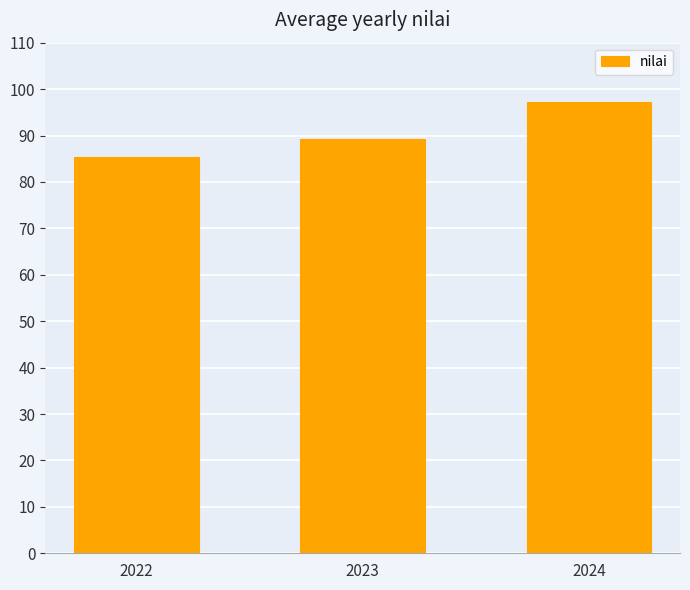

Reading left to right, extract all data points from this chart.

2022=85.4	2023=89.3	2024=97.2